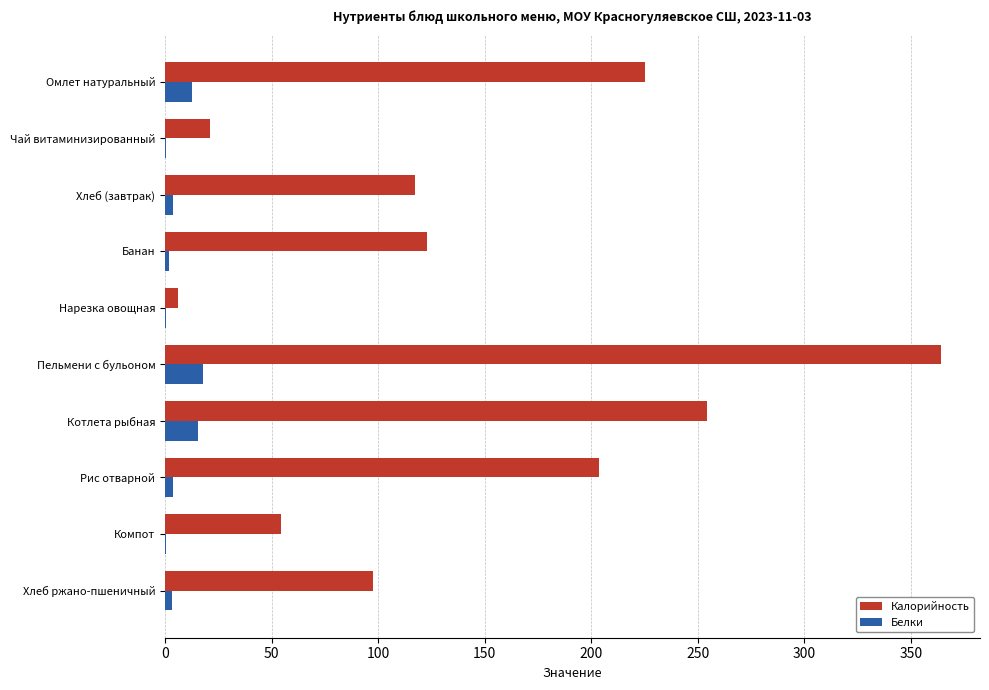

Where is Калорийность nearest to the value 185?

Рис отварной